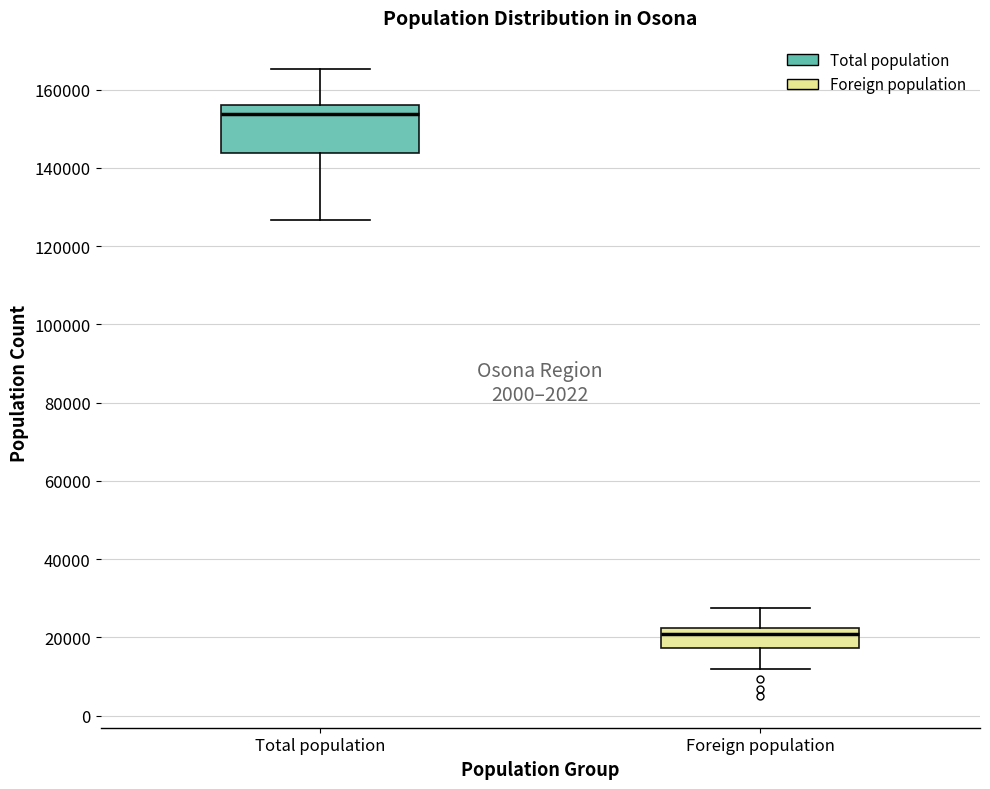

Reading left to right, read every box against the y-axis: the position of its median line, the range the box covers, and the ends of its whiskers. The values are not printed on the chart, so give them approximately, as read against the axis.

Total population: median 154000, box 144000 to 156000, whiskers 126000 to 166000
Foreign population: median 20000, box 18000 to 22000, whiskers 12000 to 28000